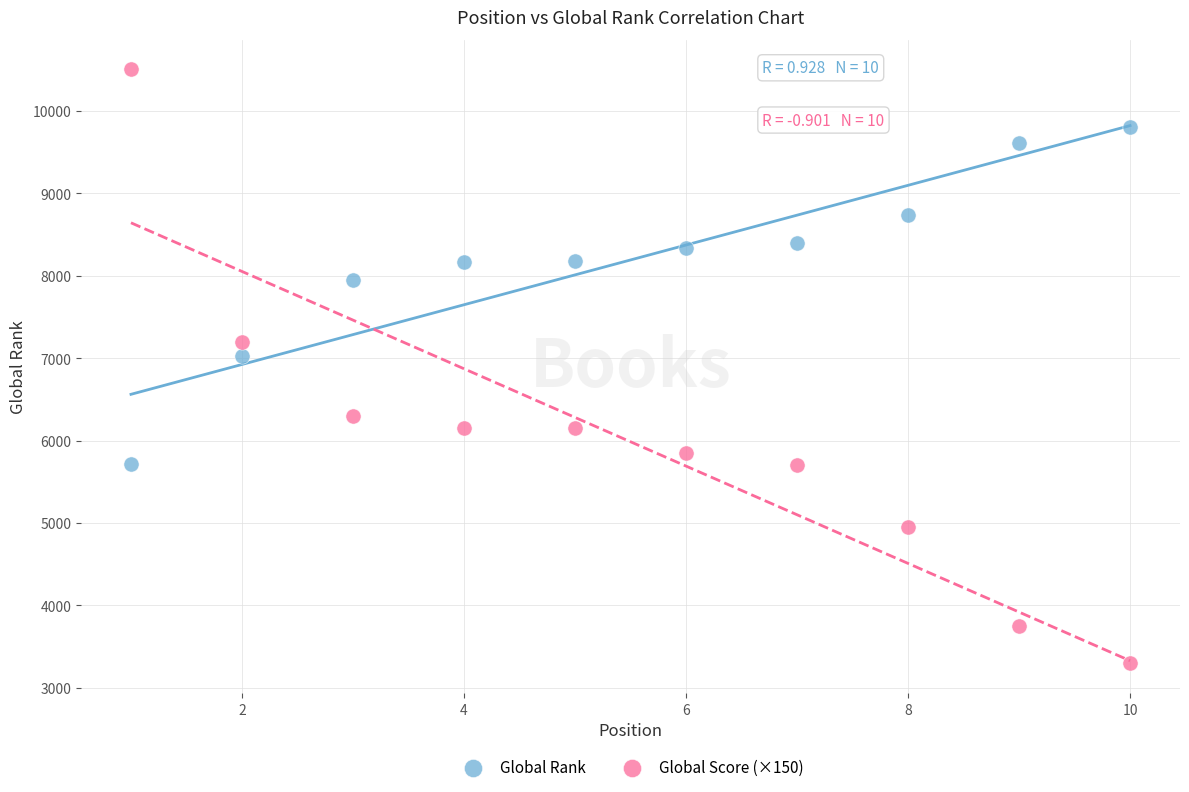

Which series has the widest spread of Y values?

Global Score (×150)